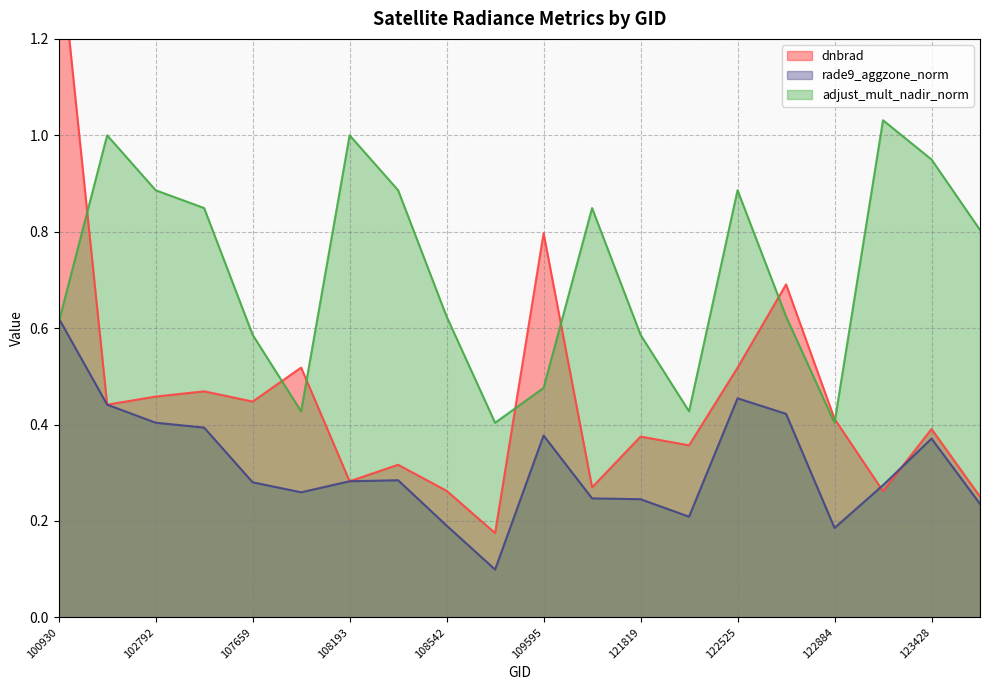

In dnbrad, how many points are lower than both neighbors (excluding endpoints)?

7